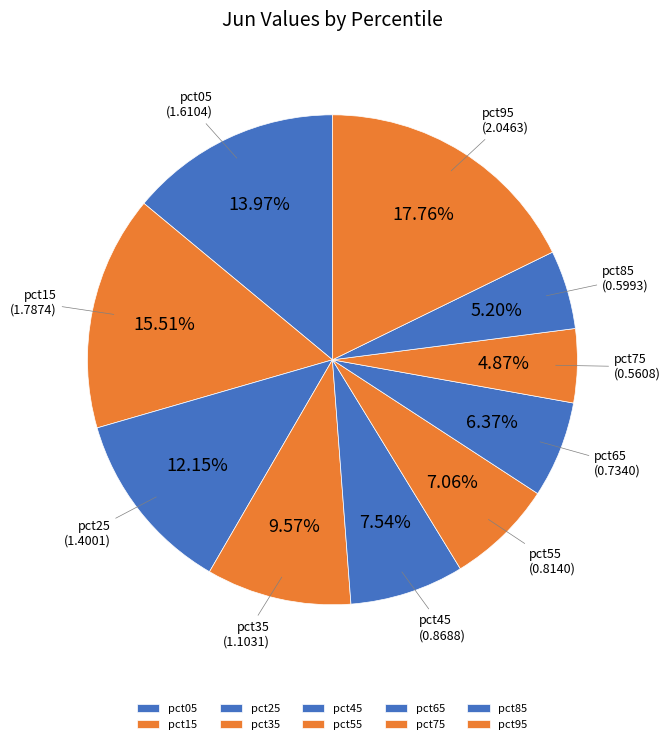

What percentage is the pct25 slice, to the nearest percent?

12%